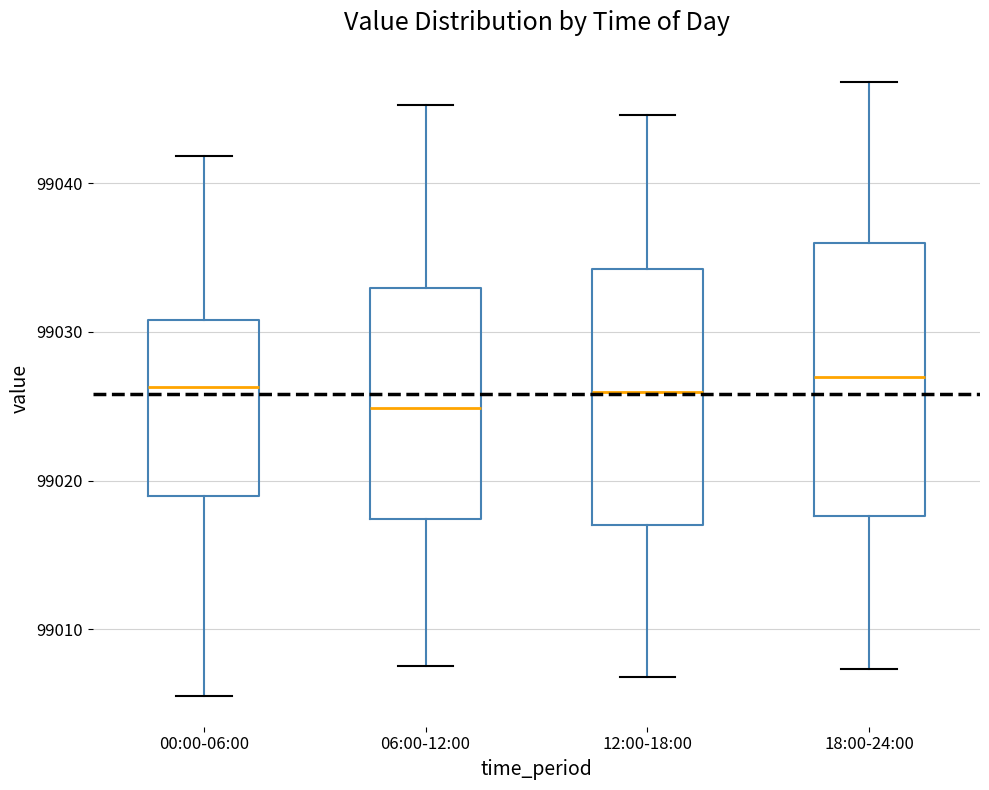

Which box has the lowest median line?

06:00-12:00